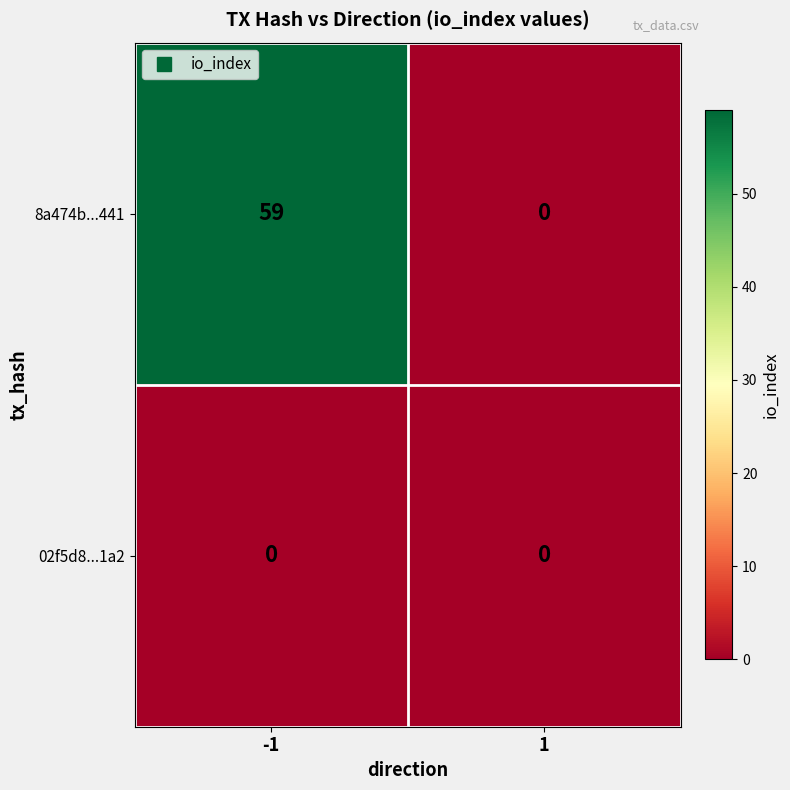

Which series has the largest range (max minus min)?

8a474b...441